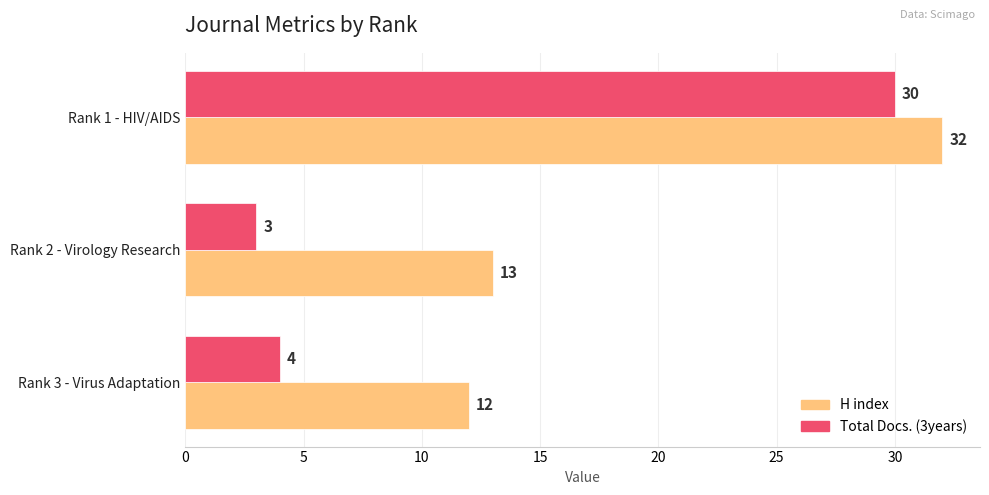

What is the sum of all H index values?

57